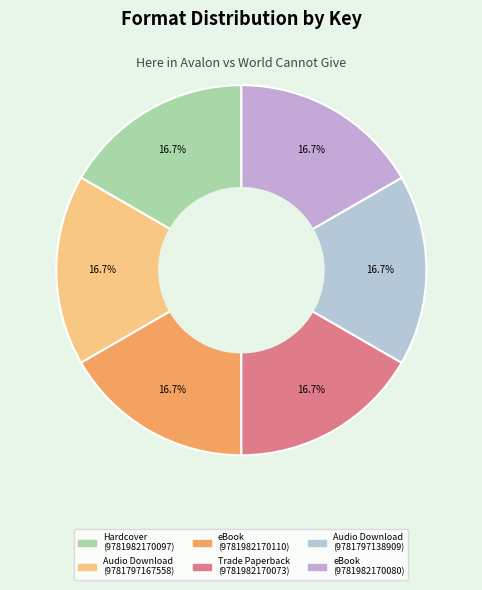

To the nearest percent, what is the average slice percentage?

17%